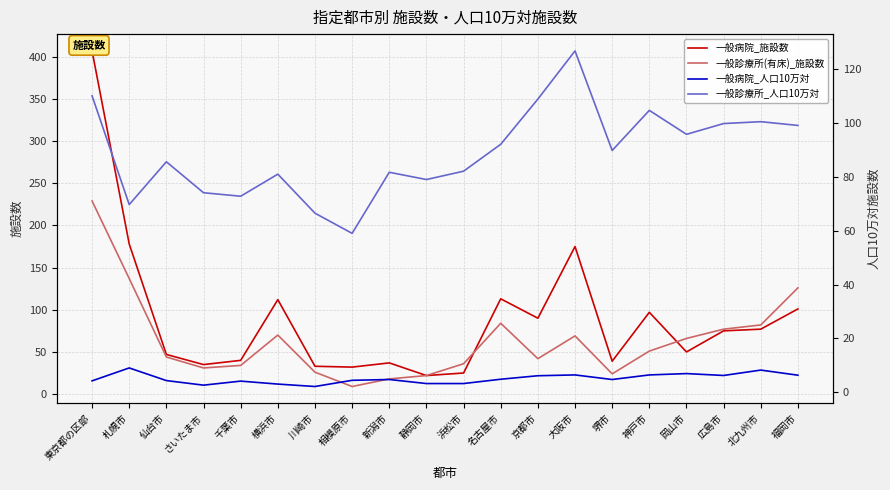

Rank the series at 大阪市 from highest to lowest value.

一般病院_施設数, 一般診療所_人口10万対, 一般診療所(有床)_施設数, 一般病院_人口10万対